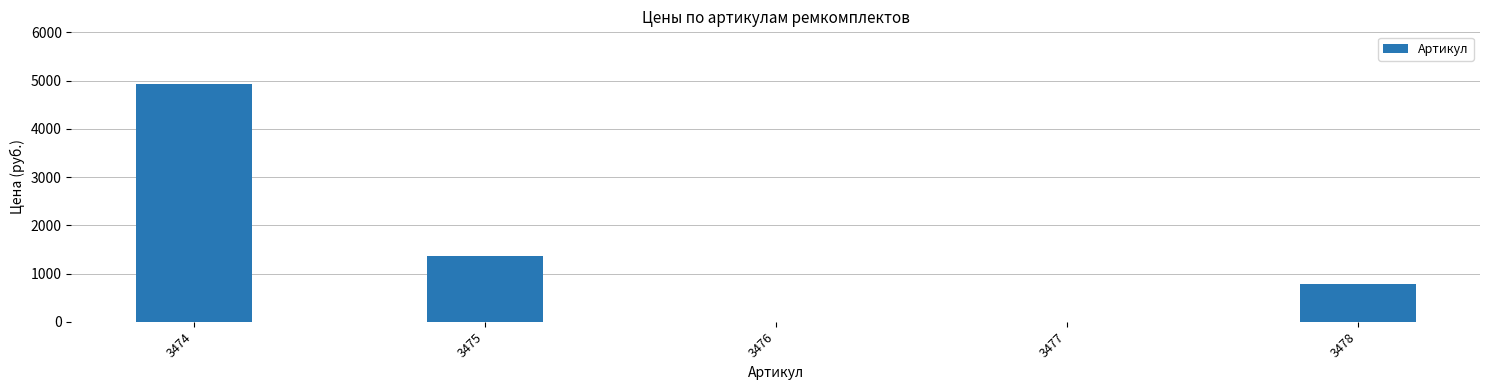

Is it true that the value at 3478 is 1404.0?

False